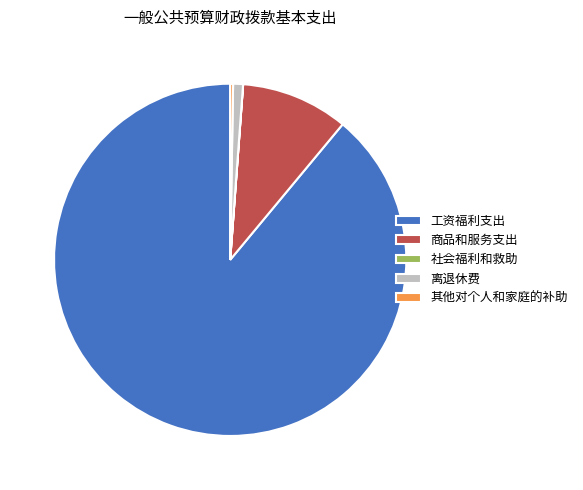

Approximately how many times larger is the value at 商品和服务支出 compared to 离退休费?

10.9